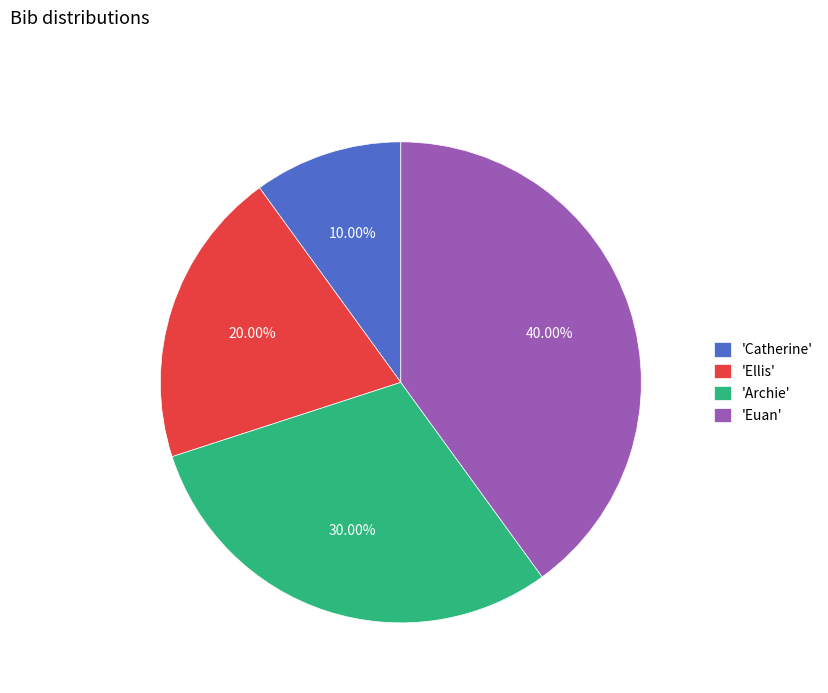

Does 'Euan' account for over 50% of the chart?

No